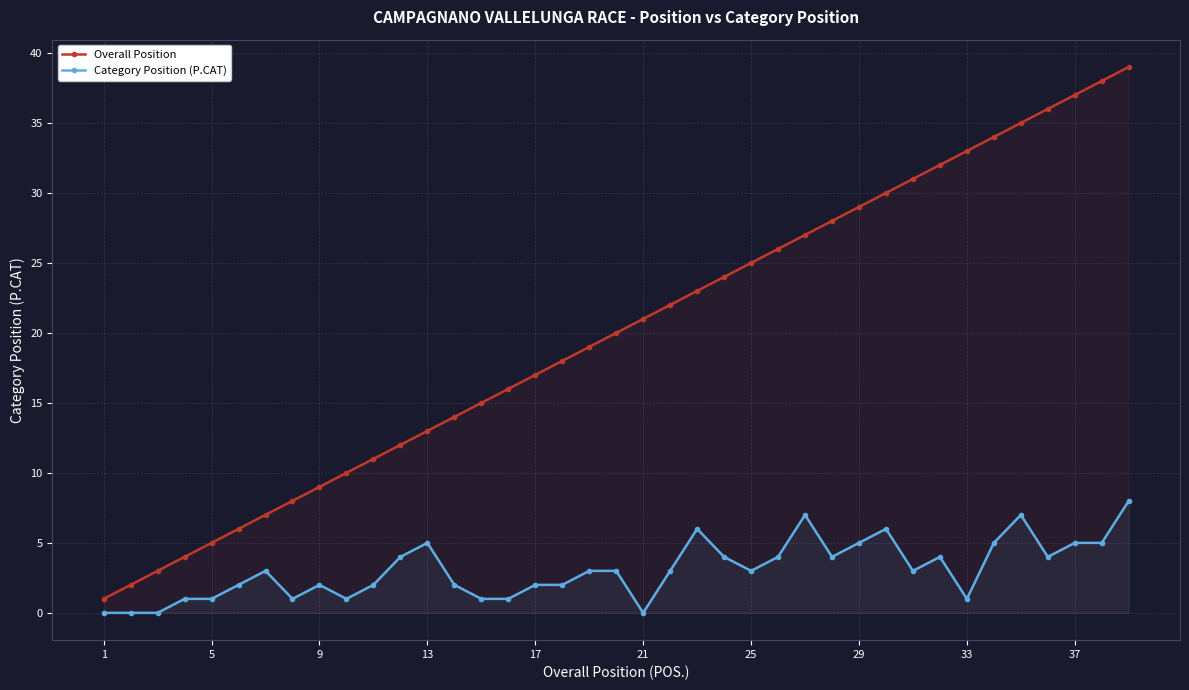

Reading left to right, extract all data points from this chart.

Overall Position: 1	2	3	4	5	6	7	8	9	10	11	12	13	14	15	16	17	18	19	20	21	22	23	24	25	26	27	28	29	30	31	32	33	34	35	36	37	38	39
Category Position (P.CAT): 0	0	0	1	1	2	3	1	2	1	2	4	5	2	1	1	2	2	3	3	0	3	6	4	3	4	7	4	5	6	3	4	1	5	7	4	5	5	8